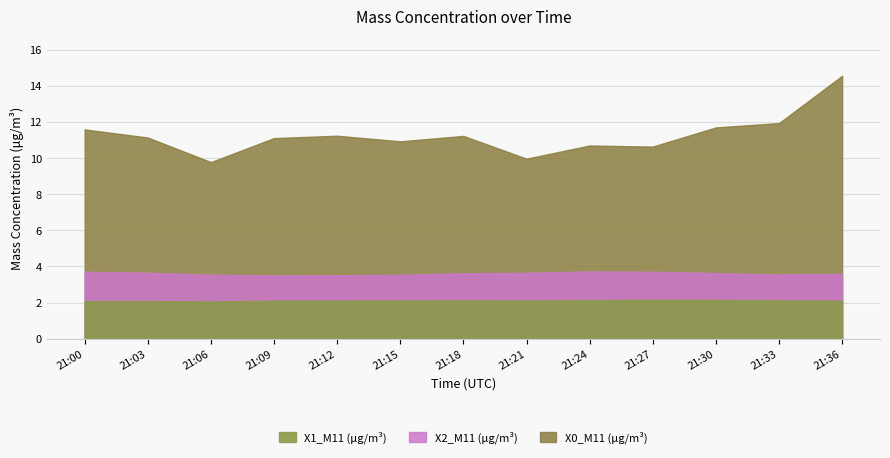

Which category has the highest value across all series?

21:36